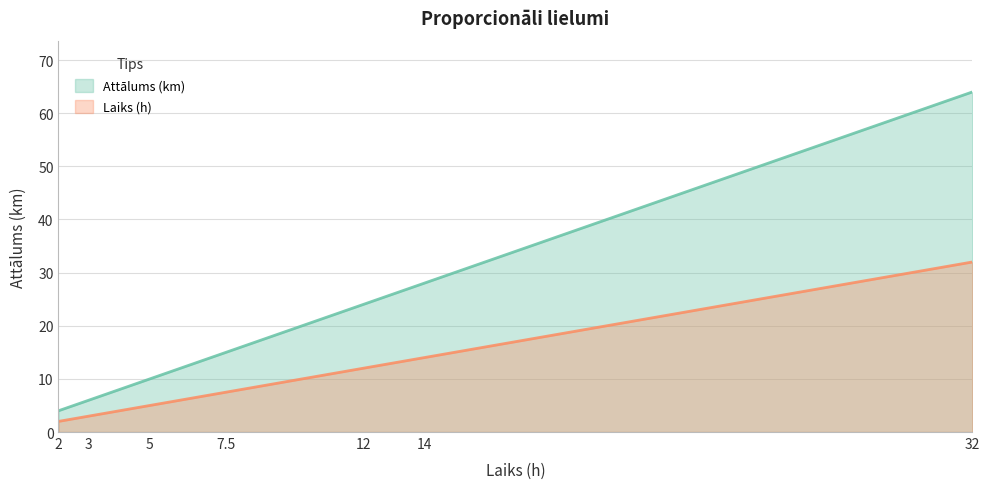

What is the total value across all series at 2?

6.0